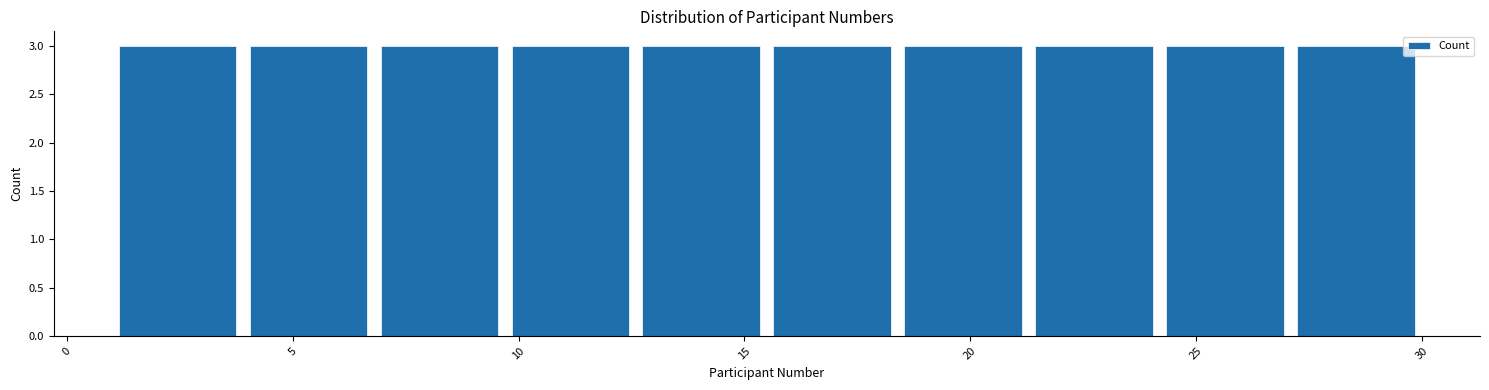

Reading left to right, list every bar in this chart as the range it spans on the x-axis followed by its height. Neither the bar edges nor the heights are printed on the chart, so give them approximately, as read against the axes.

1.0 to 3.9: 3
3.9 to 6.8: 3
6.8 to 9.7: 3
9.7 to 12.6: 3
12.6 to 15.5: 3
15.5 to 18.4: 3
18.4 to 21.3: 3
21.3 to 24.2: 3
24.2 to 27.1: 3
27.1 to 30.0: 3